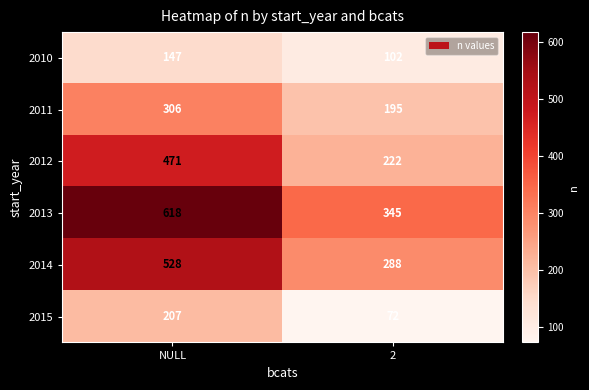

Is it true that 2011 equals 306 at NULL?

True